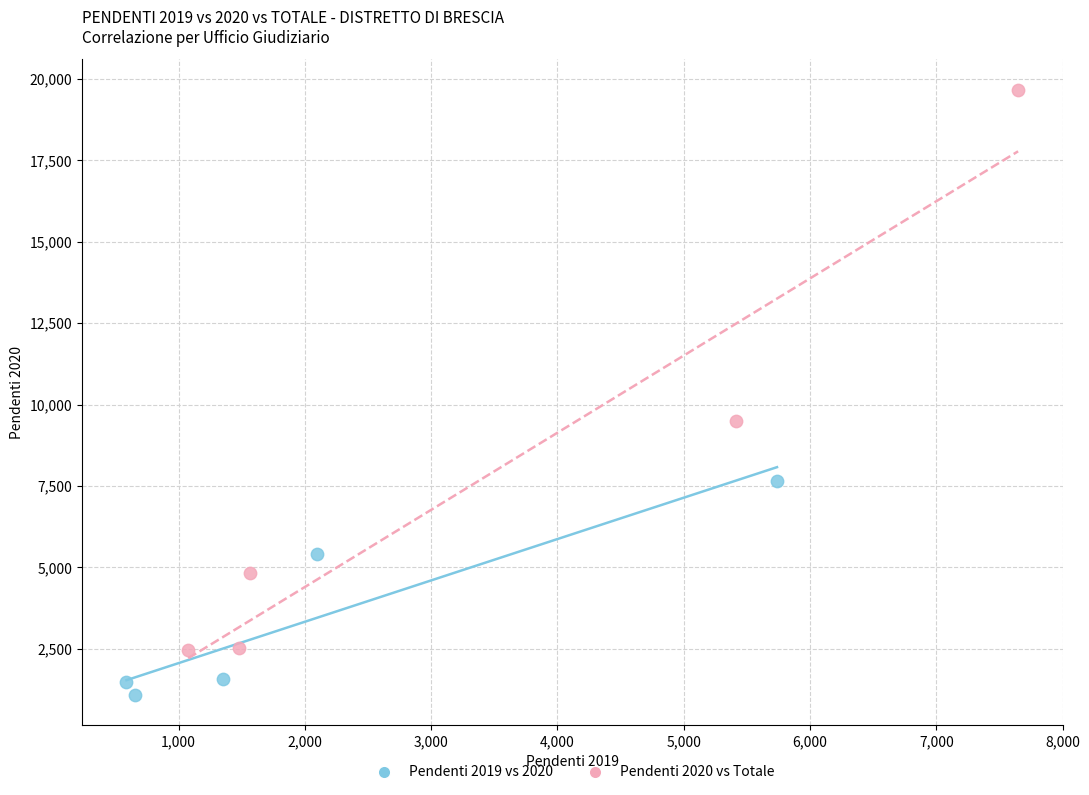

Which series reaches the maximum Y coordinate?

Pendenti 2020 vs Totale